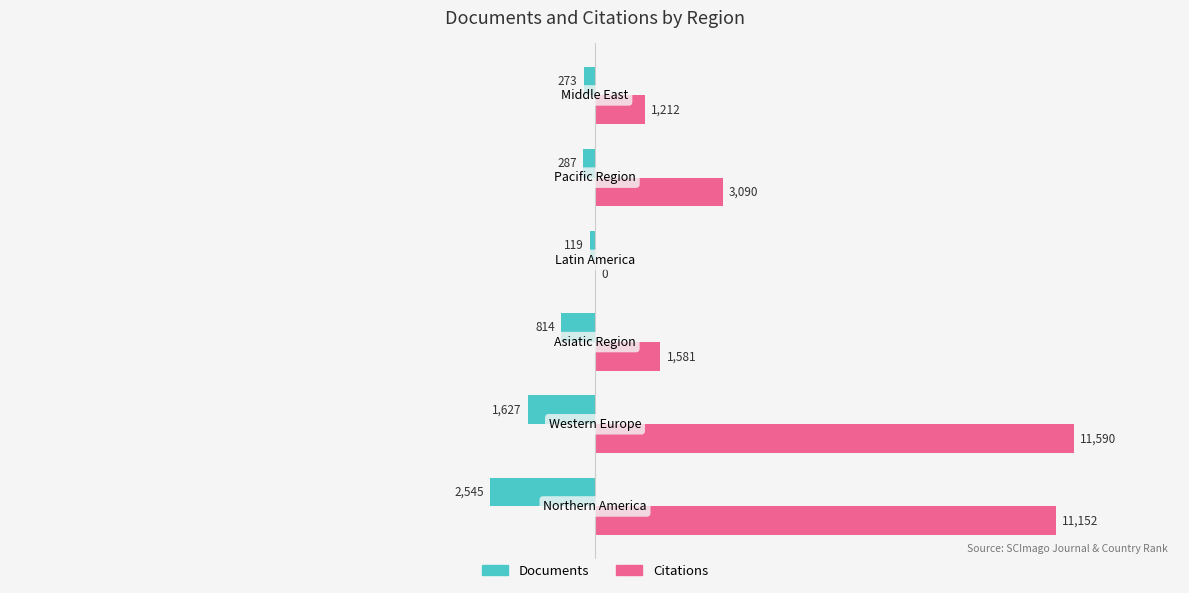

What is the maximum value for Documents?

-119